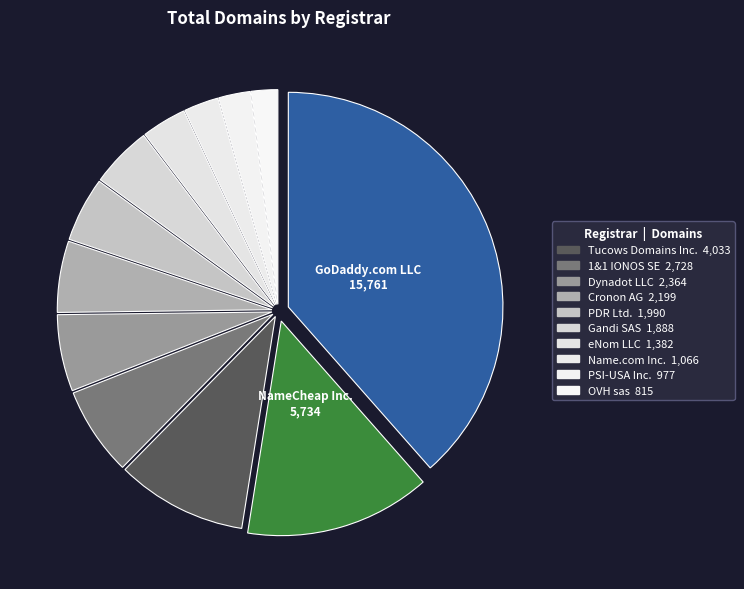

Count the number of slices in the pie.

12